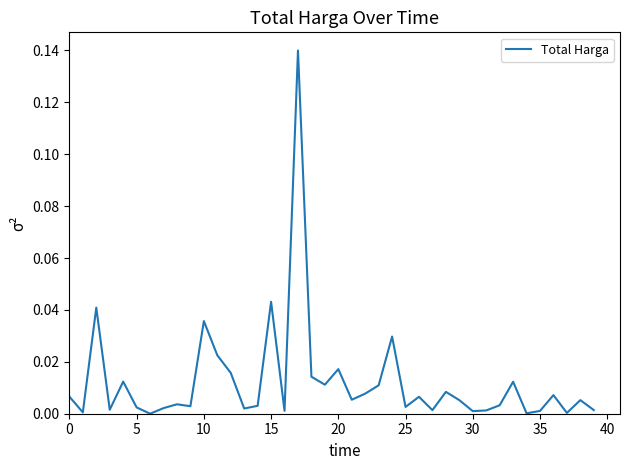

Does the chart have visible grid lines?

No